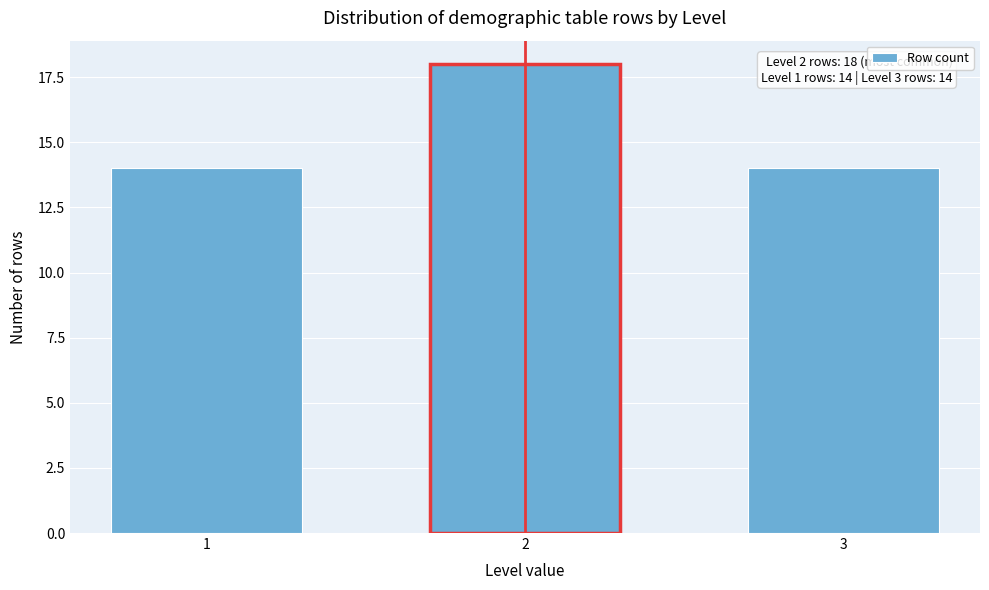

Reading right to left, what are all the values shown in this chart?

3=14	2=18	1=14